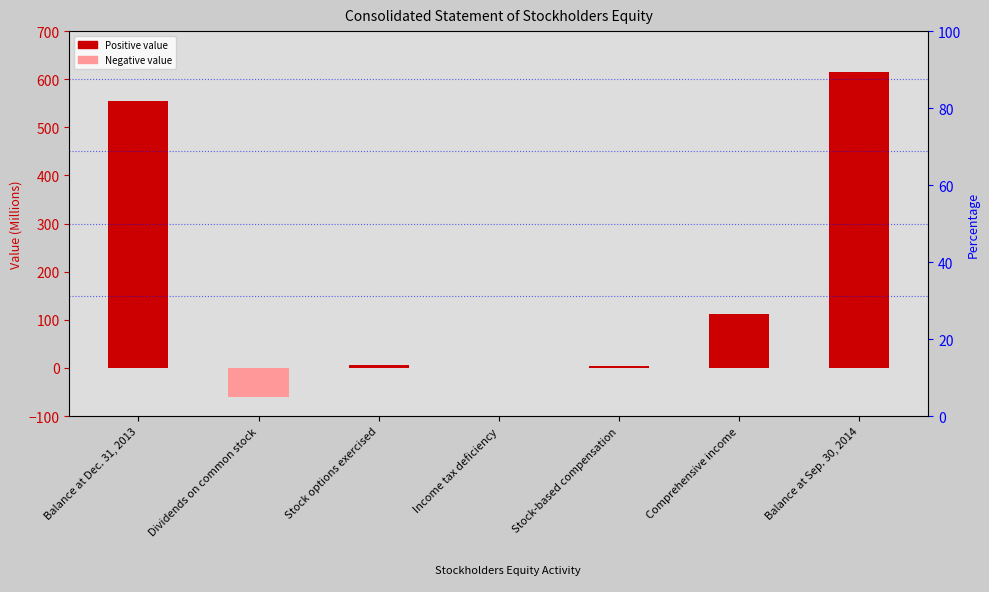

Count the number of values greater than 6.

4